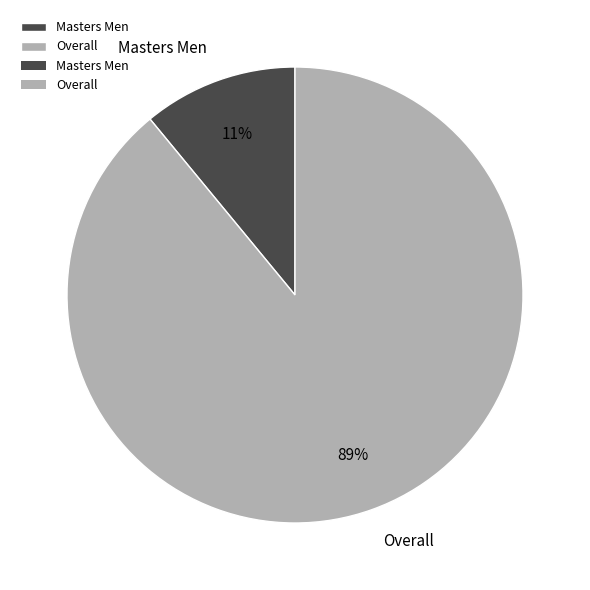

Approximately how many times larger is the value at Overall compared to Masters Men?

8.1